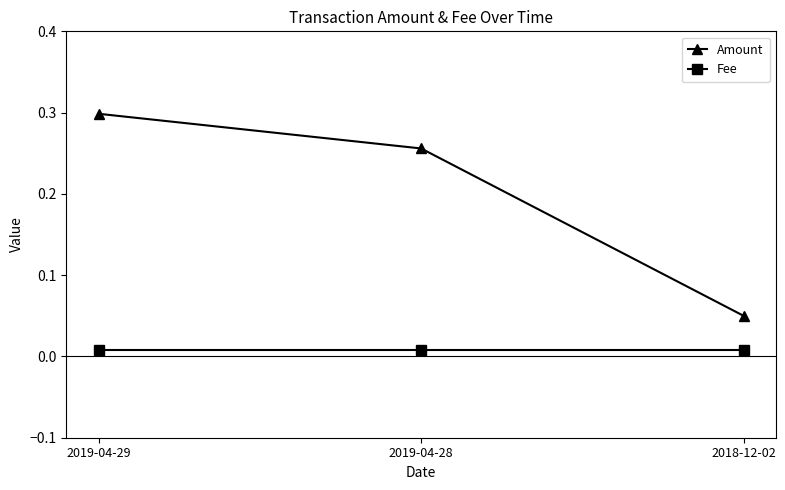

Does the chart display data point markers on the line(s)?

Yes